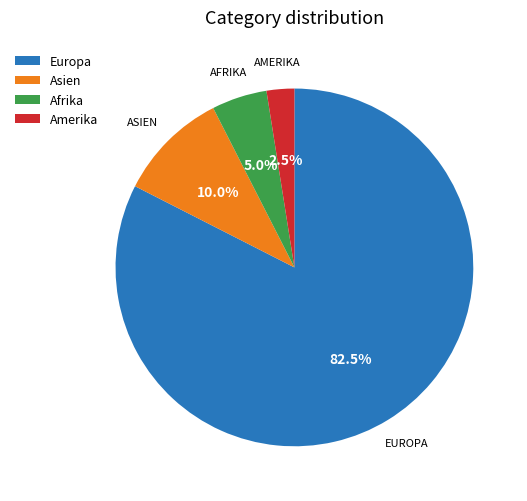

Do Afrika and Amerika together represent more than half of the pie?

No